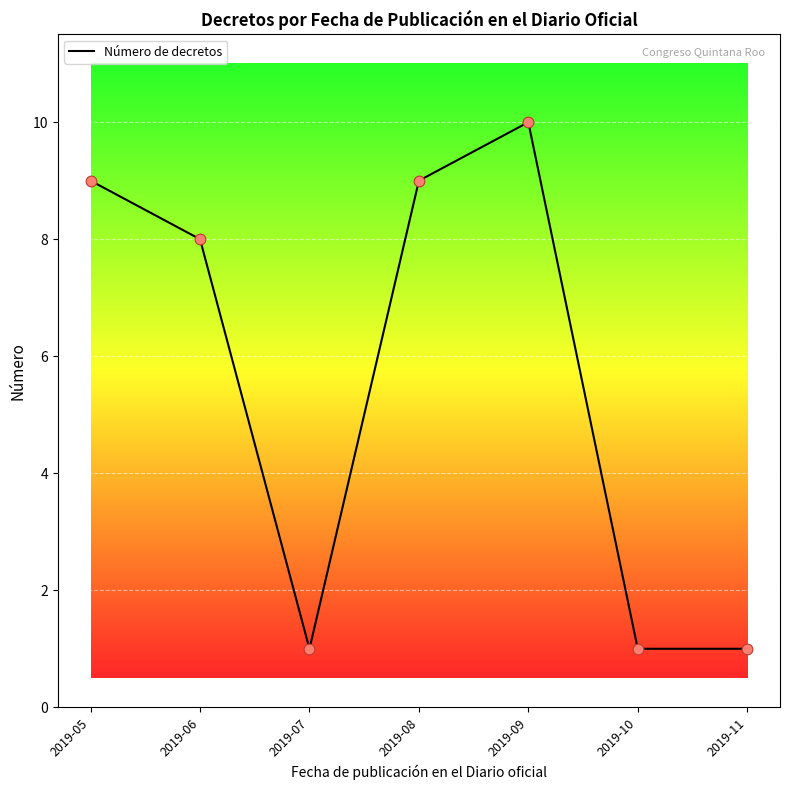

What is the change in value from 2019-09 to 2019-11?

-9